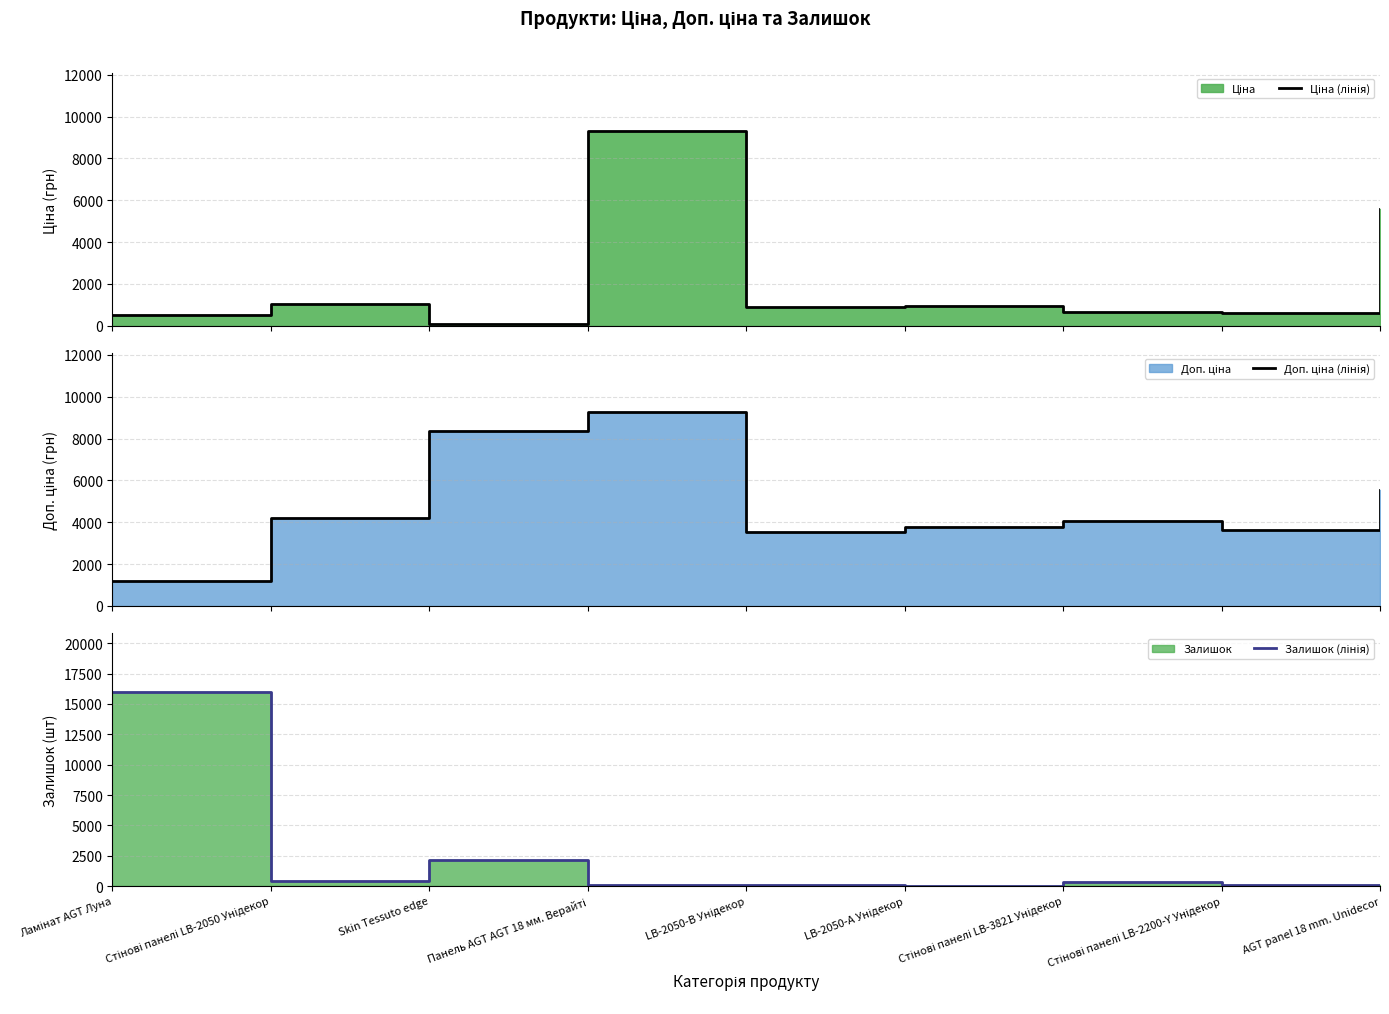

Where is the first local maximum for Залишок (лінія)?

Skin Tessuto edge